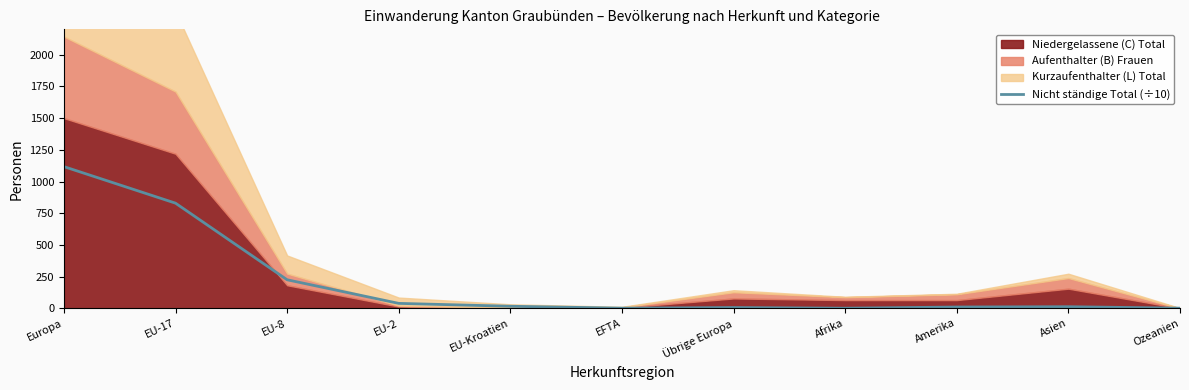

What is the sum of the values at Ozeanien and Übrige Europa?

7.6